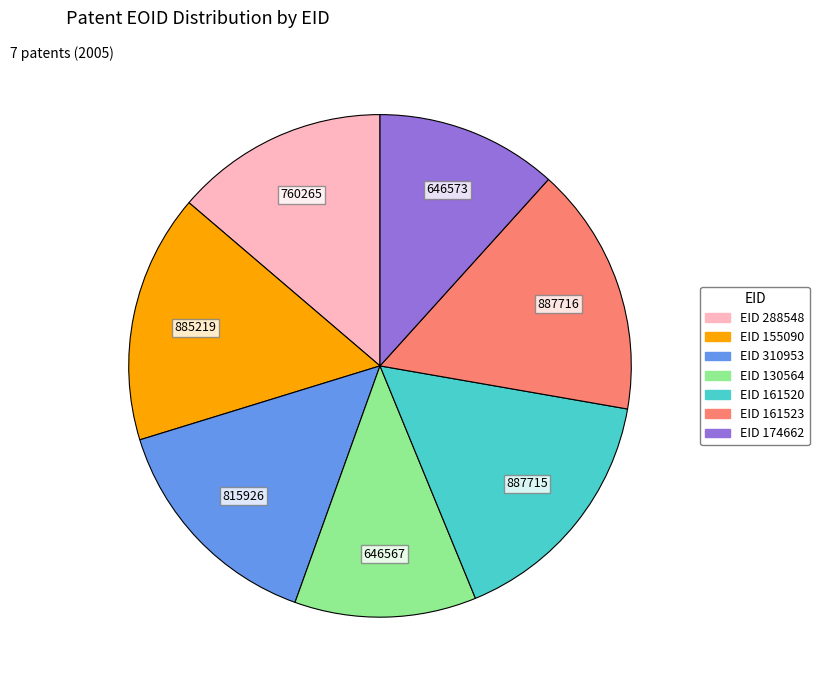

Does EID 130564 represent more than half of the total?

No